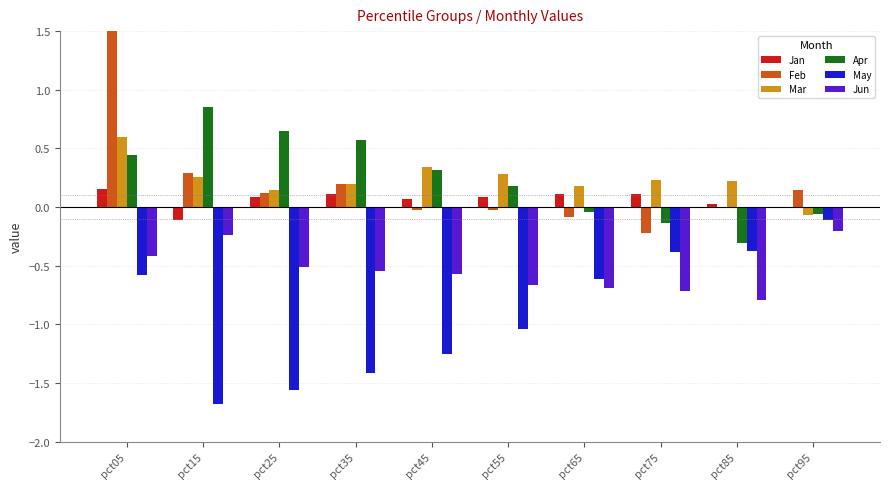

How many distinct data groups are displayed?

6